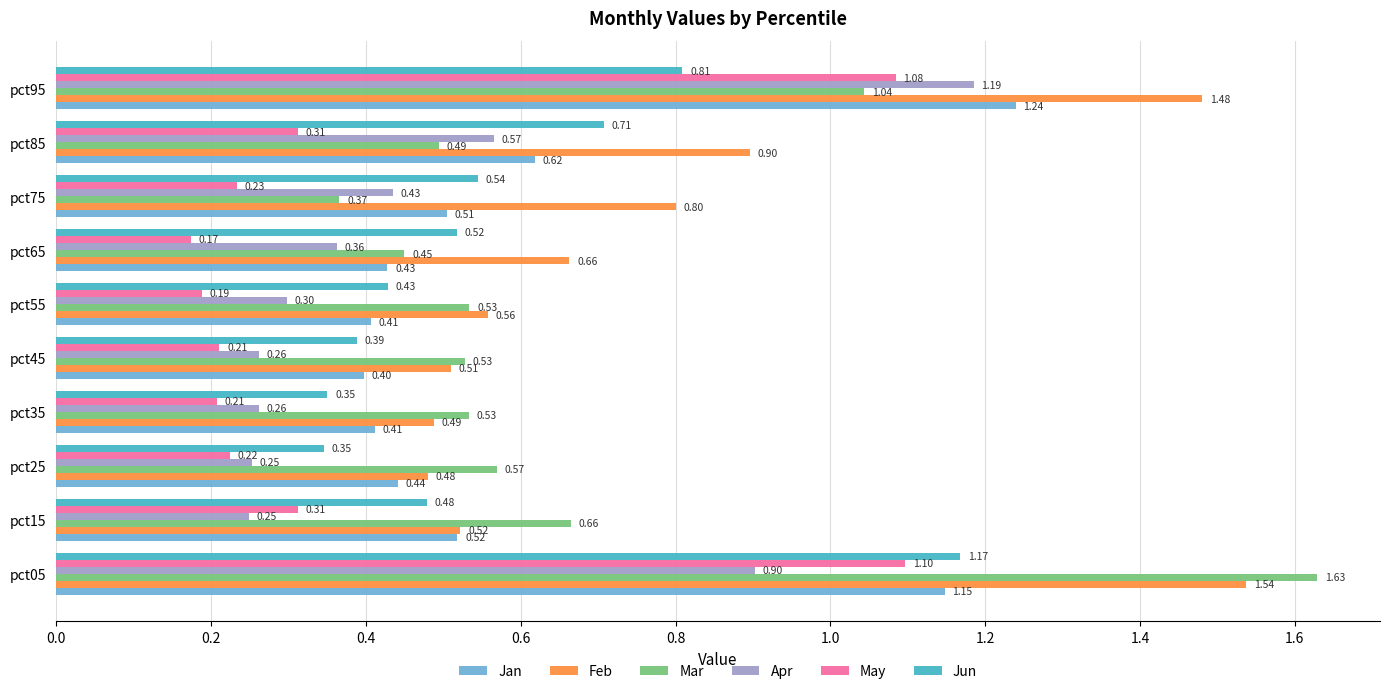

What is the difference between the maximum and minimum values in the Feb series?

1.1